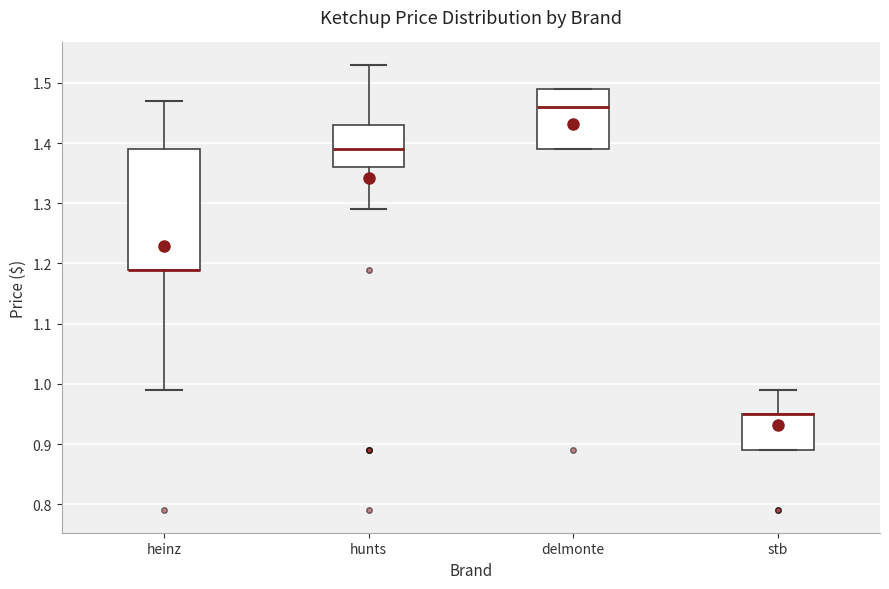

Where is the upper edge of the box for delmonte on the y-axis? The values are not printed on the chart, so give them approximately, as read against the axis.

1.49